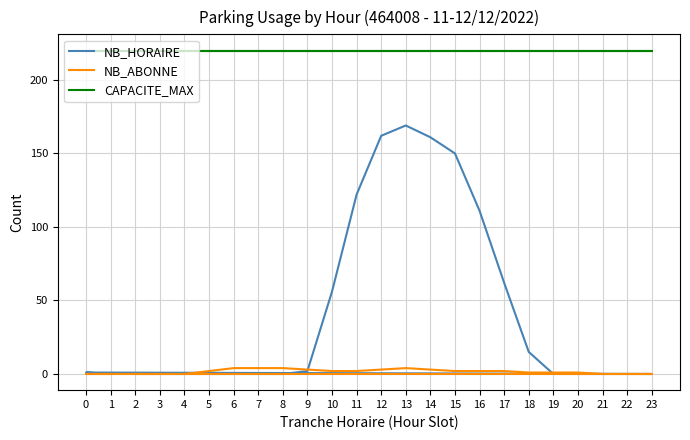

Is this an area chart (filled region under the line)?

No